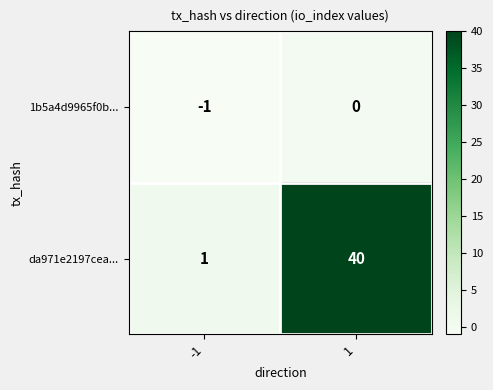

Reading left to right, extract all data points from this chart.

1b5a4d9965f0b...: -1	0
da971e2197cea...: 1	40